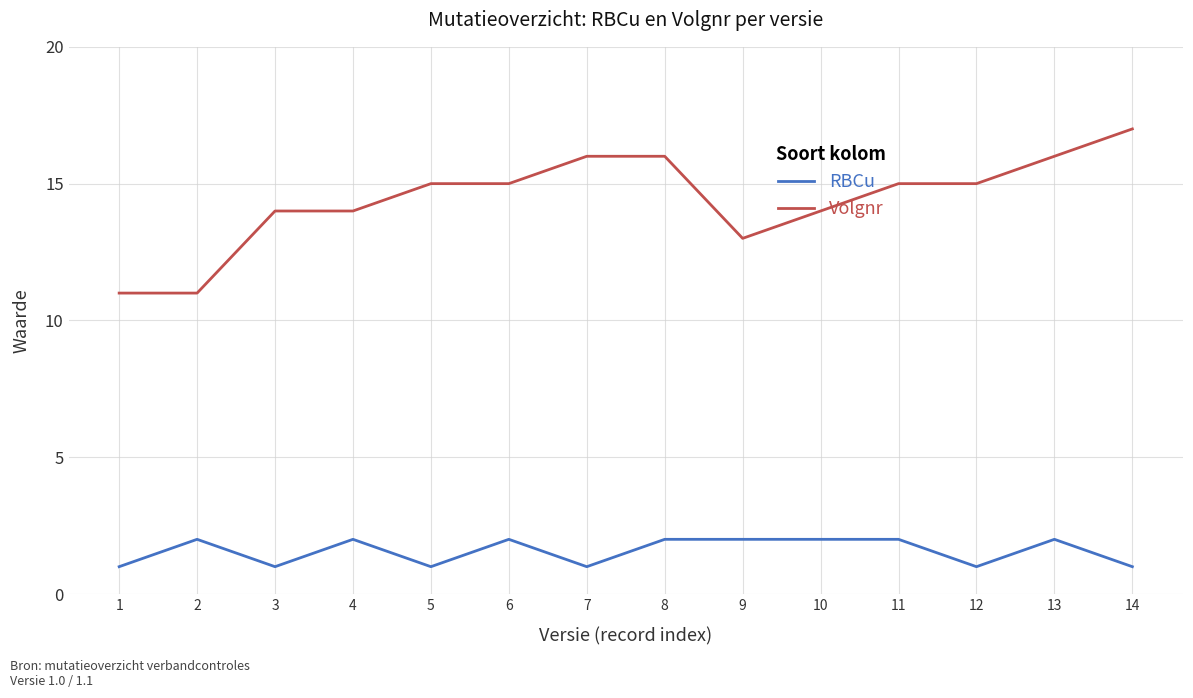

True or false: RBCu and Volgnr intersect in this chart.

False